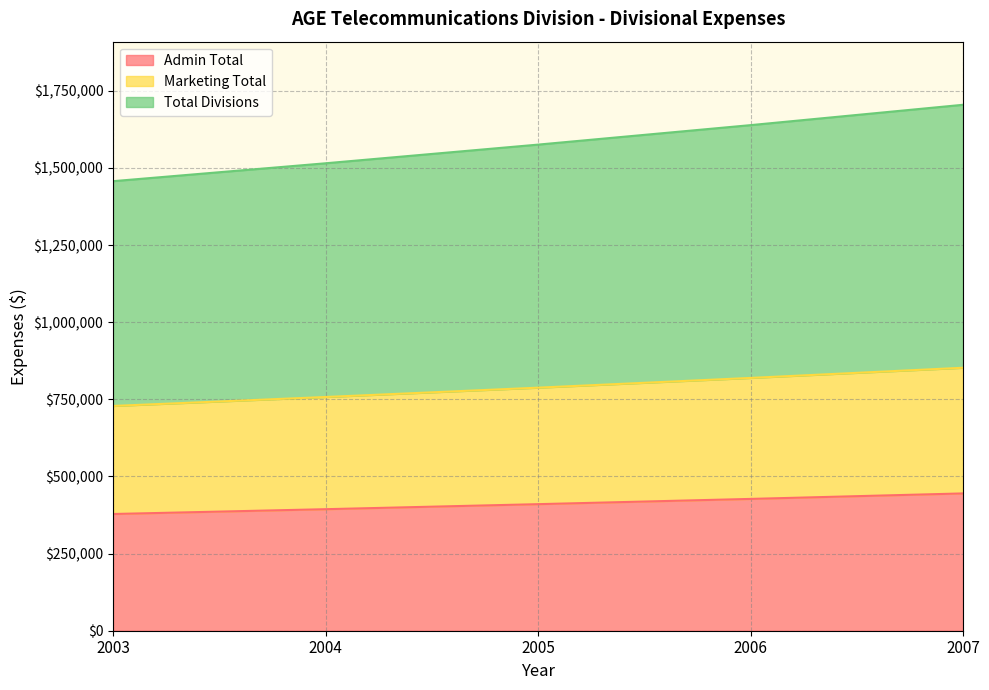

Between 2004 and 2007, which series saw the biggest shift?

Total Divisions